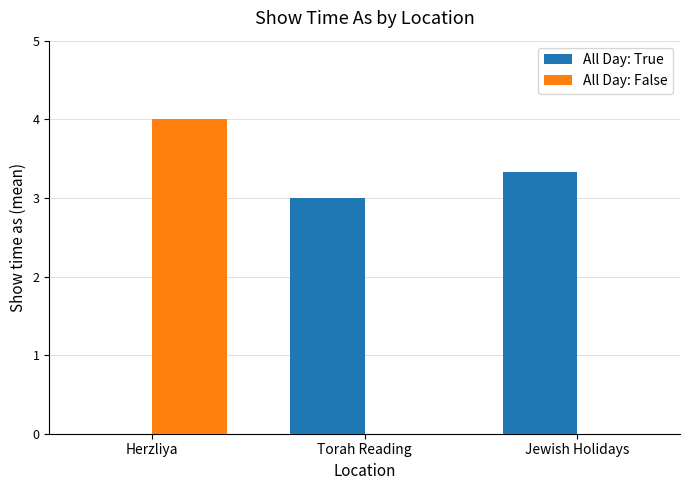

What is the sum of all All Day: False values?

4.0